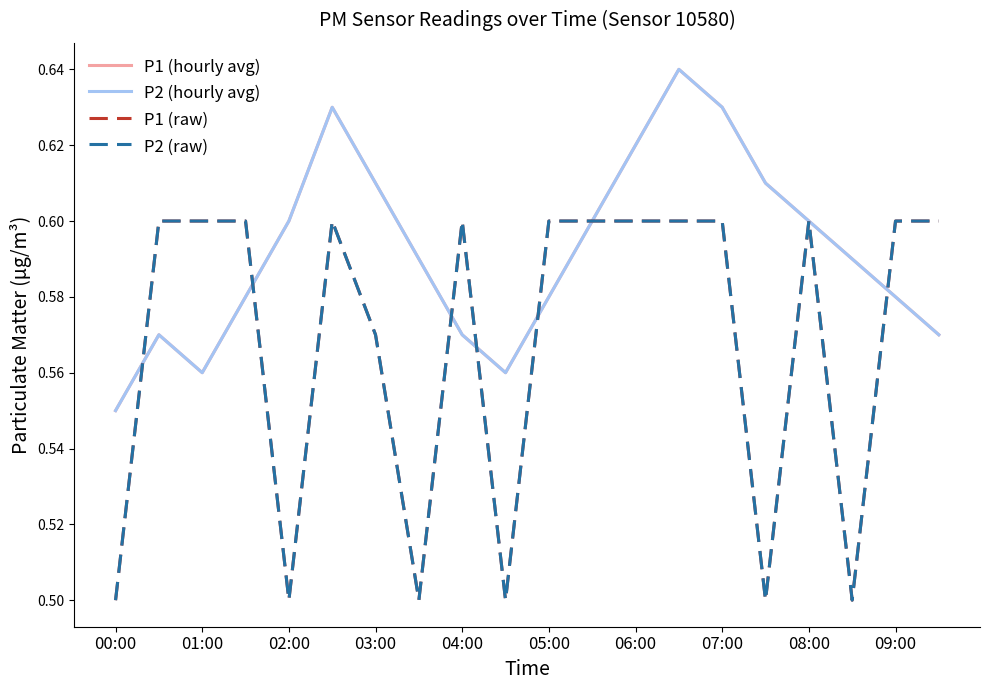

Reading right to left, list all the values displayed in this chart.

P1 (hourly avg): 0.6	0.6	0.6	0.6	0.6	0.6	0.6	0.6	0.6	0.6	0.6	0.6	0.6	0.6	0.6	0.6	0.6	0.6	0.6	0.6
P2 (hourly avg): 0.6	0.6	0.6	0.6	0.6	0.6	0.6	0.6	0.6	0.6	0.6	0.6	0.6	0.6	0.6	0.6	0.6	0.6	0.6	0.6
P1 (raw): 0.6	0.6	0.5	0.6	0.5	0.6	0.6	0.6	0.6	0.6	0.5	0.6	0.5	0.6	0.6	0.5	0.6	0.6	0.6	0.5
P2 (raw): 0.6	0.6	0.5	0.6	0.5	0.6	0.6	0.6	0.6	0.6	0.5	0.6	0.5	0.6	0.6	0.5	0.6	0.6	0.6	0.5